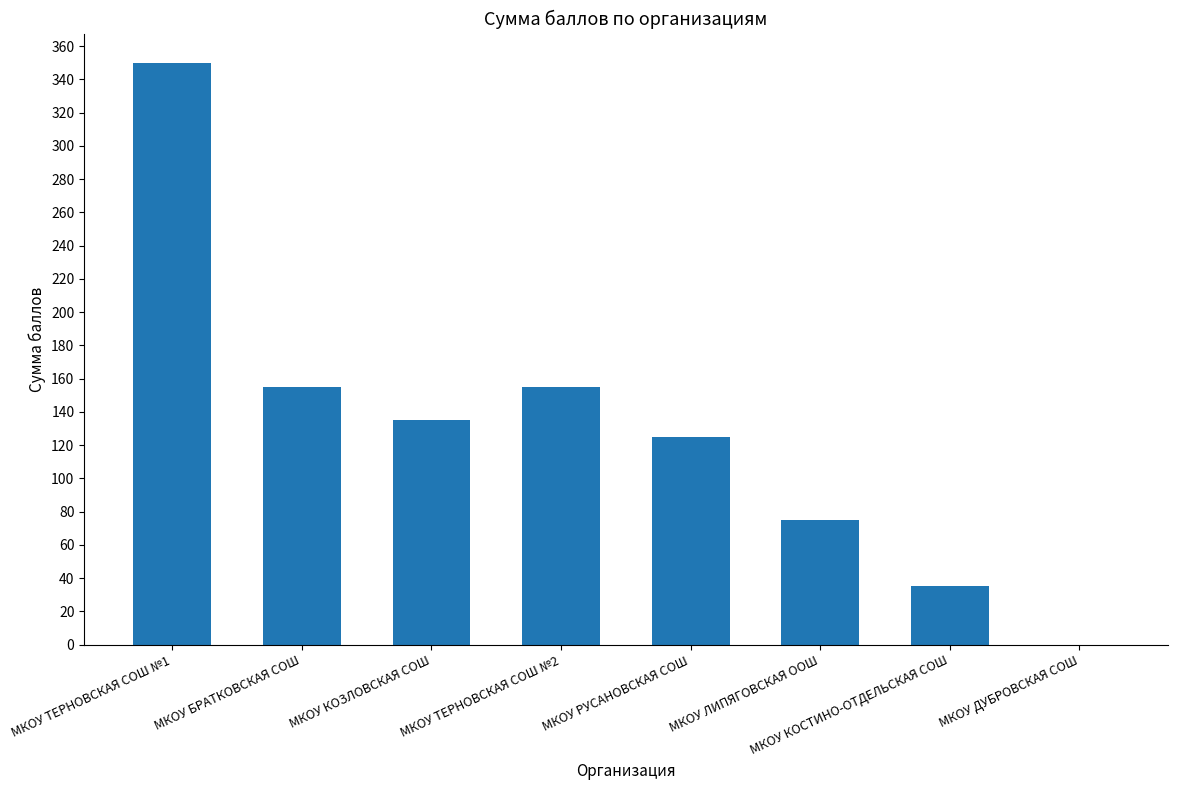

Reading left to right, list all the values displayed in this chart.

350	155	135	155	125	75	35	0